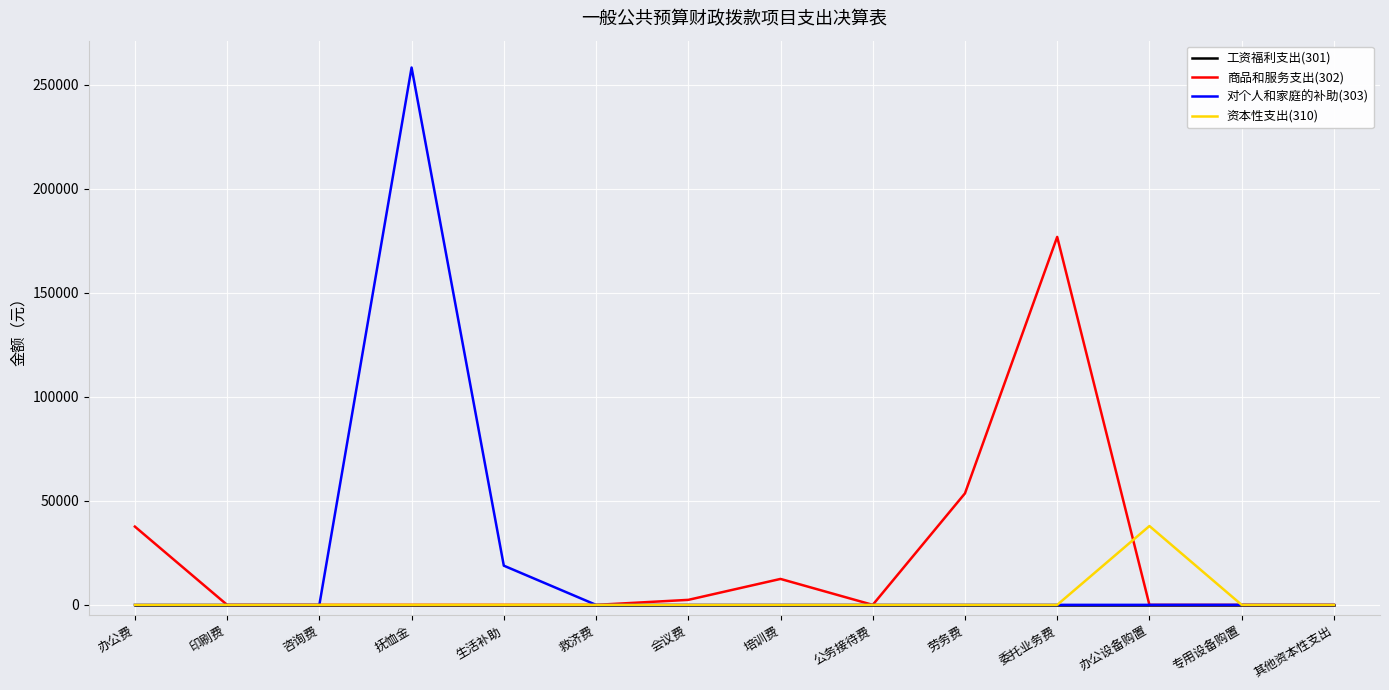

At which category is the sum across all series the highest?

抚恤金